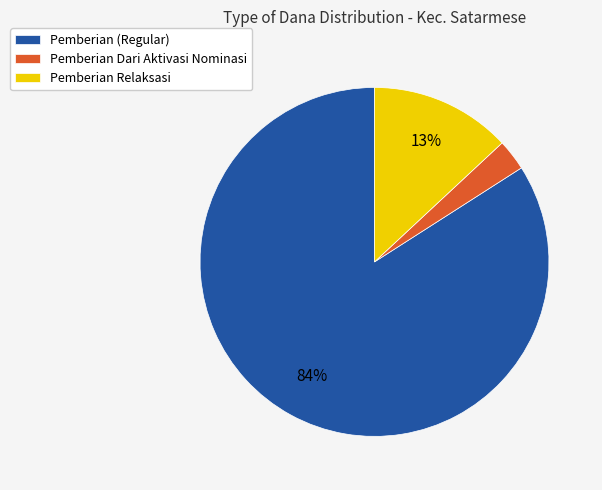

Does any single category account for the majority?

Yes